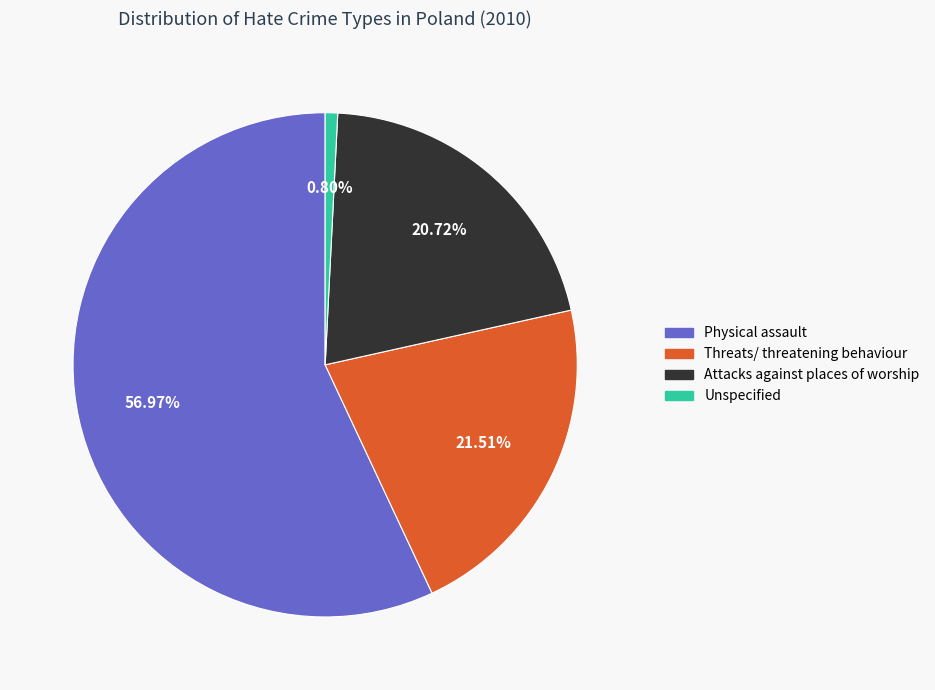

To the nearest percent, what is the difference between the largest and smallest slice percentages?

56%